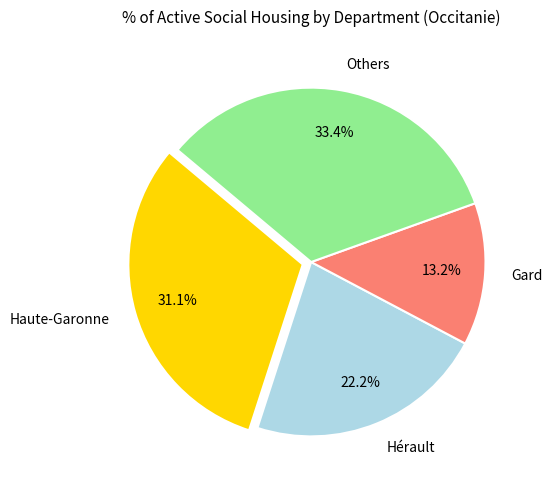

What is the ratio of the value at Others to the value at Haute-Garonne?

1.1